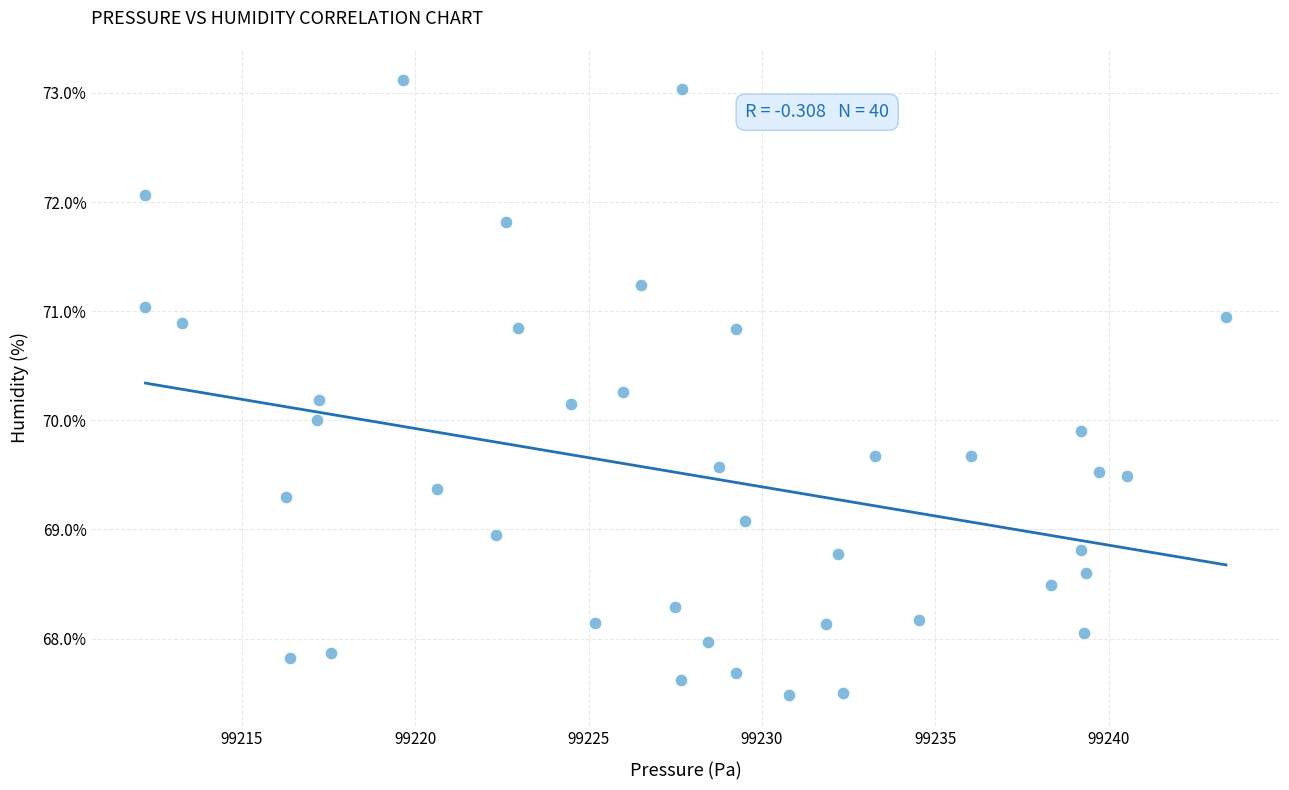

What is the range of Y values (max minus min)?

5.6